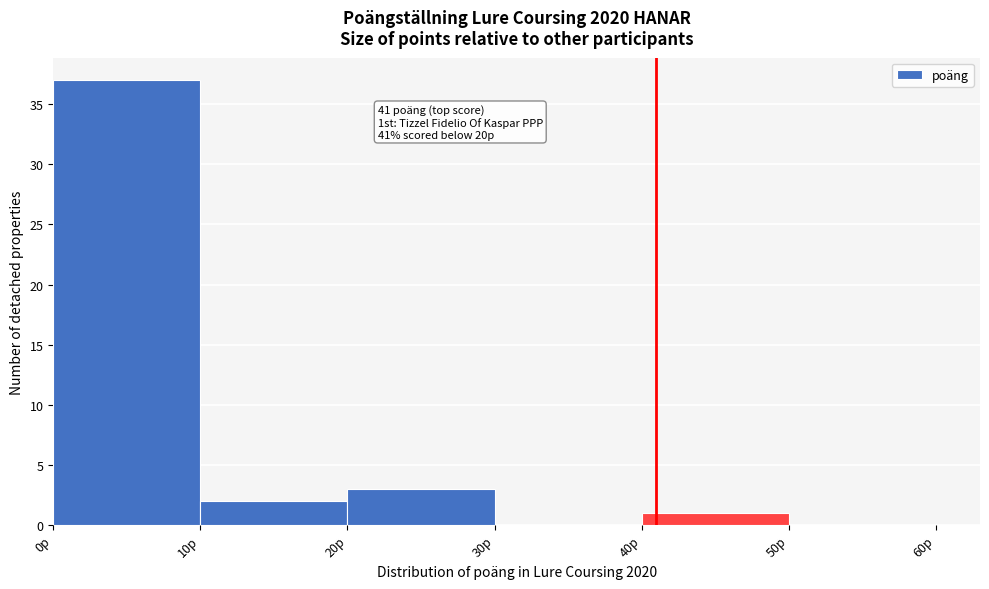

Which range on the x-axis has the tallest bar?

0 to 10